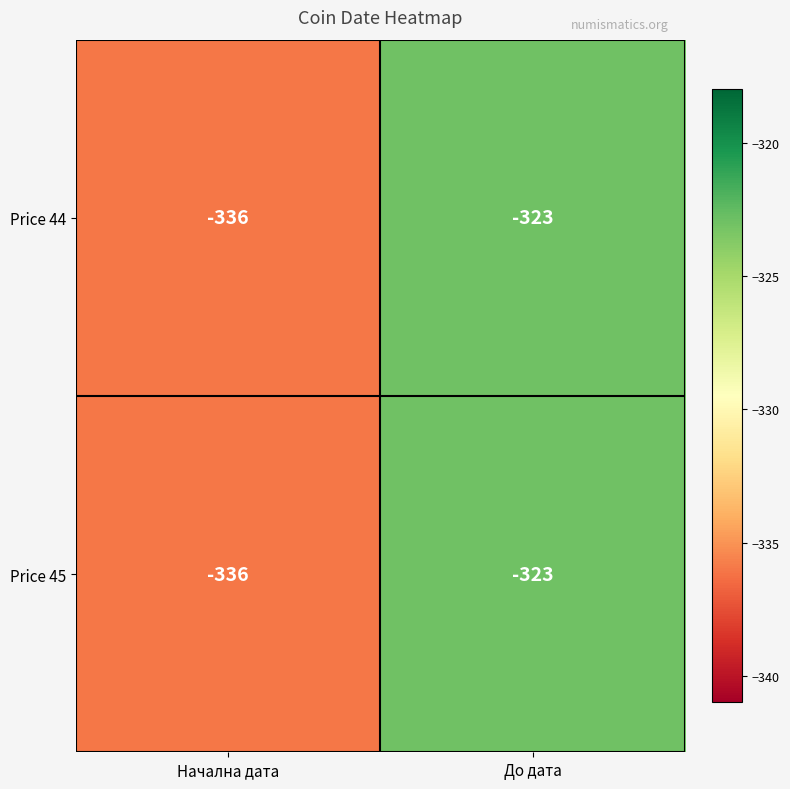

Which label corresponds to the largest value in the chart?

До дата